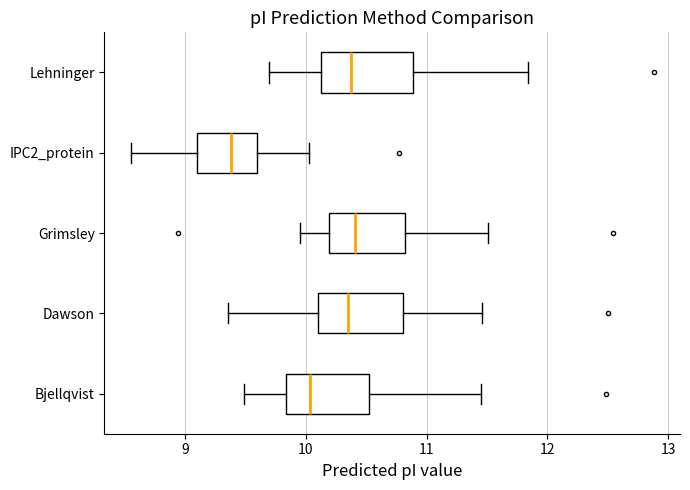

Reading bottom to top, read every box against the x-axis: the position of its median line, the range the box covers, and the ends of its whiskers. The values are not printed on the chart, so give them approximately, as read against the axis.

Bjellqvist: median 10.0, box 9.8 to 10.5, whiskers 9.5 to 11.4
Dawson: median 10.4, box 10.1 to 10.8, whiskers 9.4 to 11.5
Grimsley: median 10.4, box 10.2 to 10.8, whiskers 10.0 to 11.5
IPC2_protein: median 9.4, box 9.1 to 9.6, whiskers 8.6 to 10.0
Lehninger: median 10.4, box 10.1 to 10.9, whiskers 9.7 to 11.8